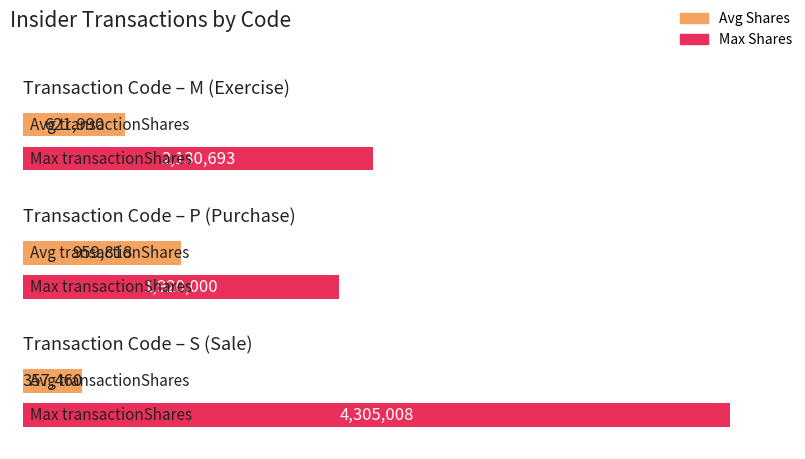

At how many categories does at least one series exceed 2858209?

1